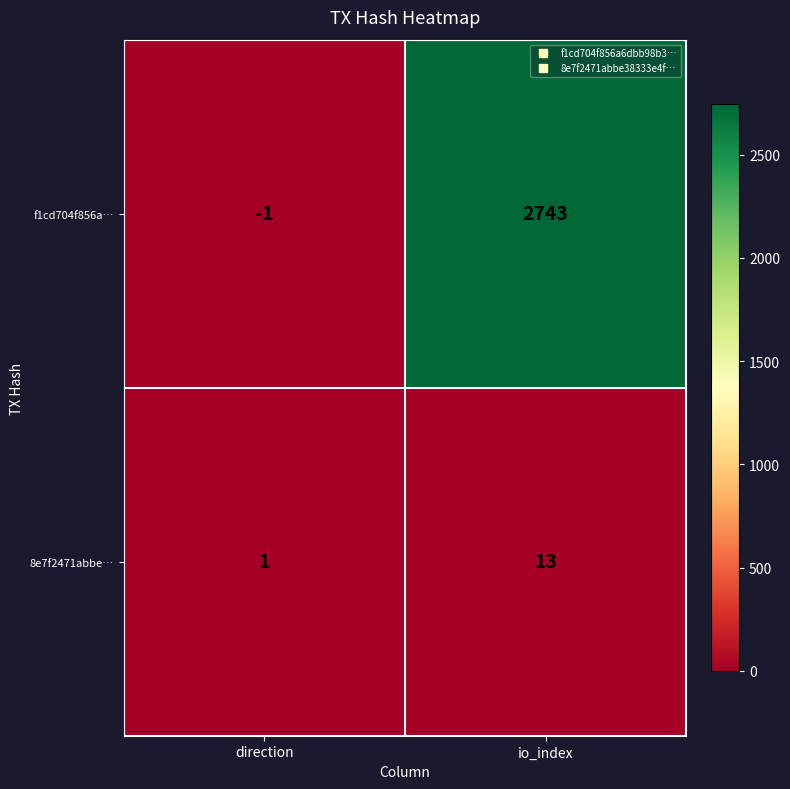

How many categories are shown in the chart?

2